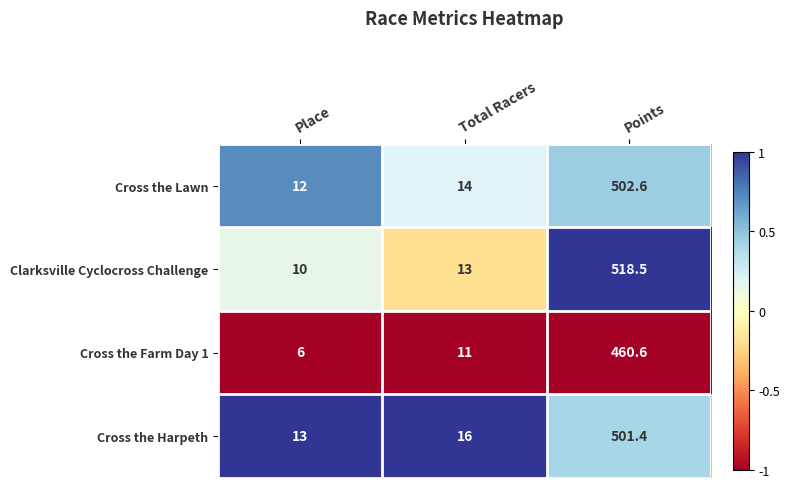

At which category does the chart reach its peak across all series?

Points